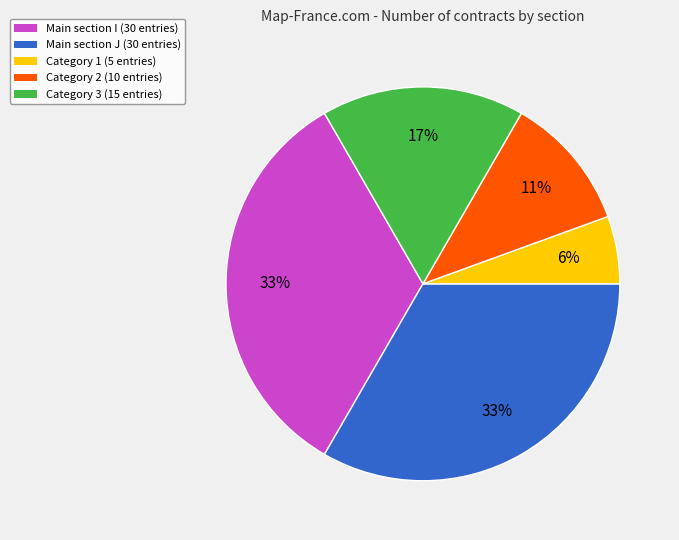

Approximately how many times larger is the value at Category 3 (15 entries) compared to Main section J (30 entries)?

0.5